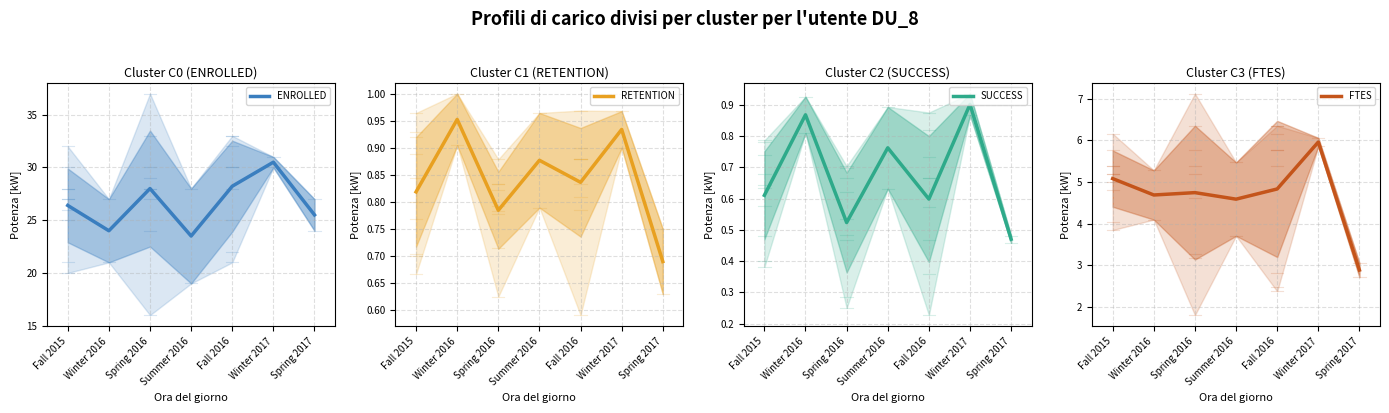

Between Fall 2015 and Fall 2016, which is larger?

Fall 2016